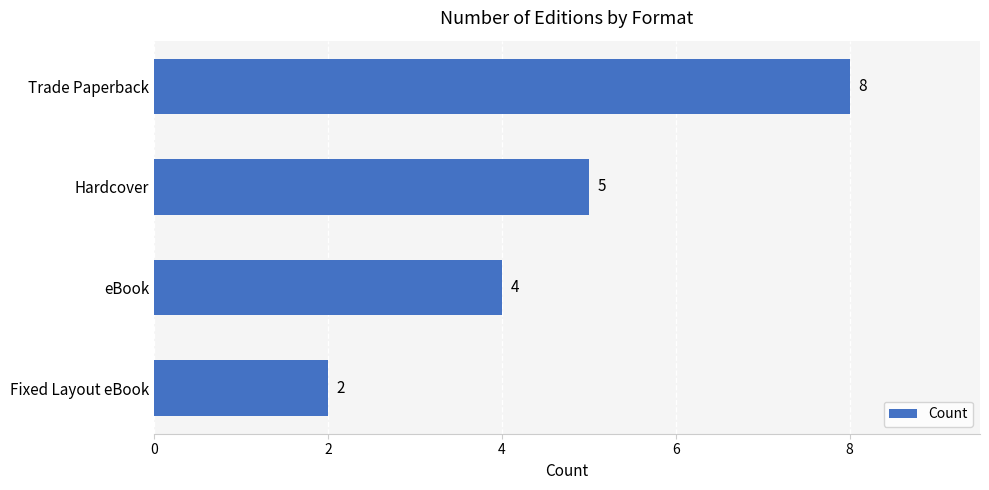

Which has a higher value, Trade Paperback or eBook?

Trade Paperback